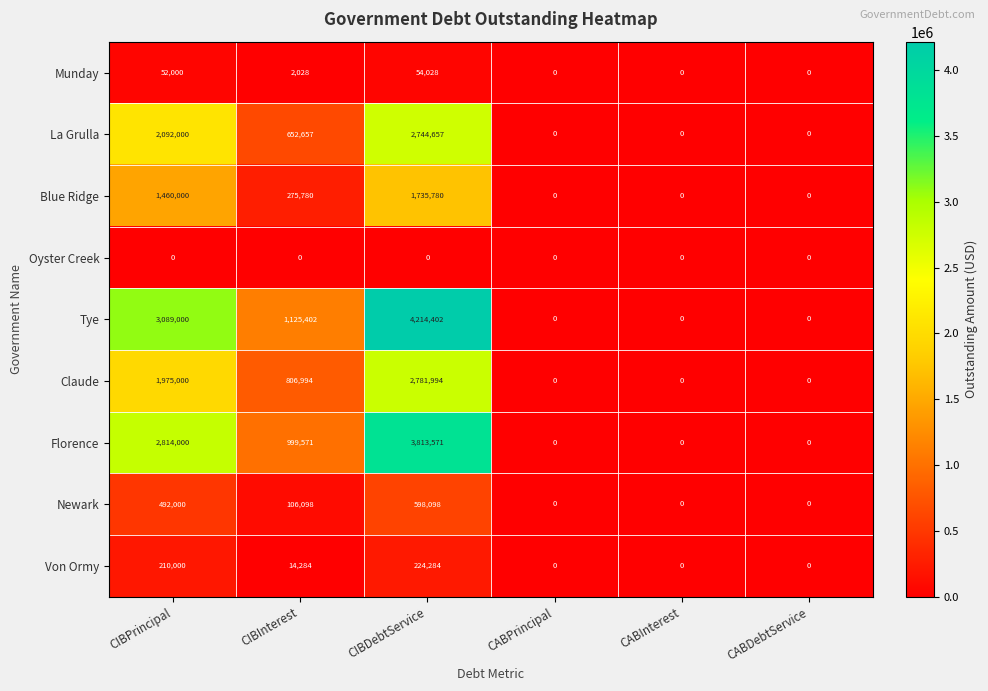

What value does the Blue Ridge series have at CIBPrincipal, to the nearest 50?

1460000